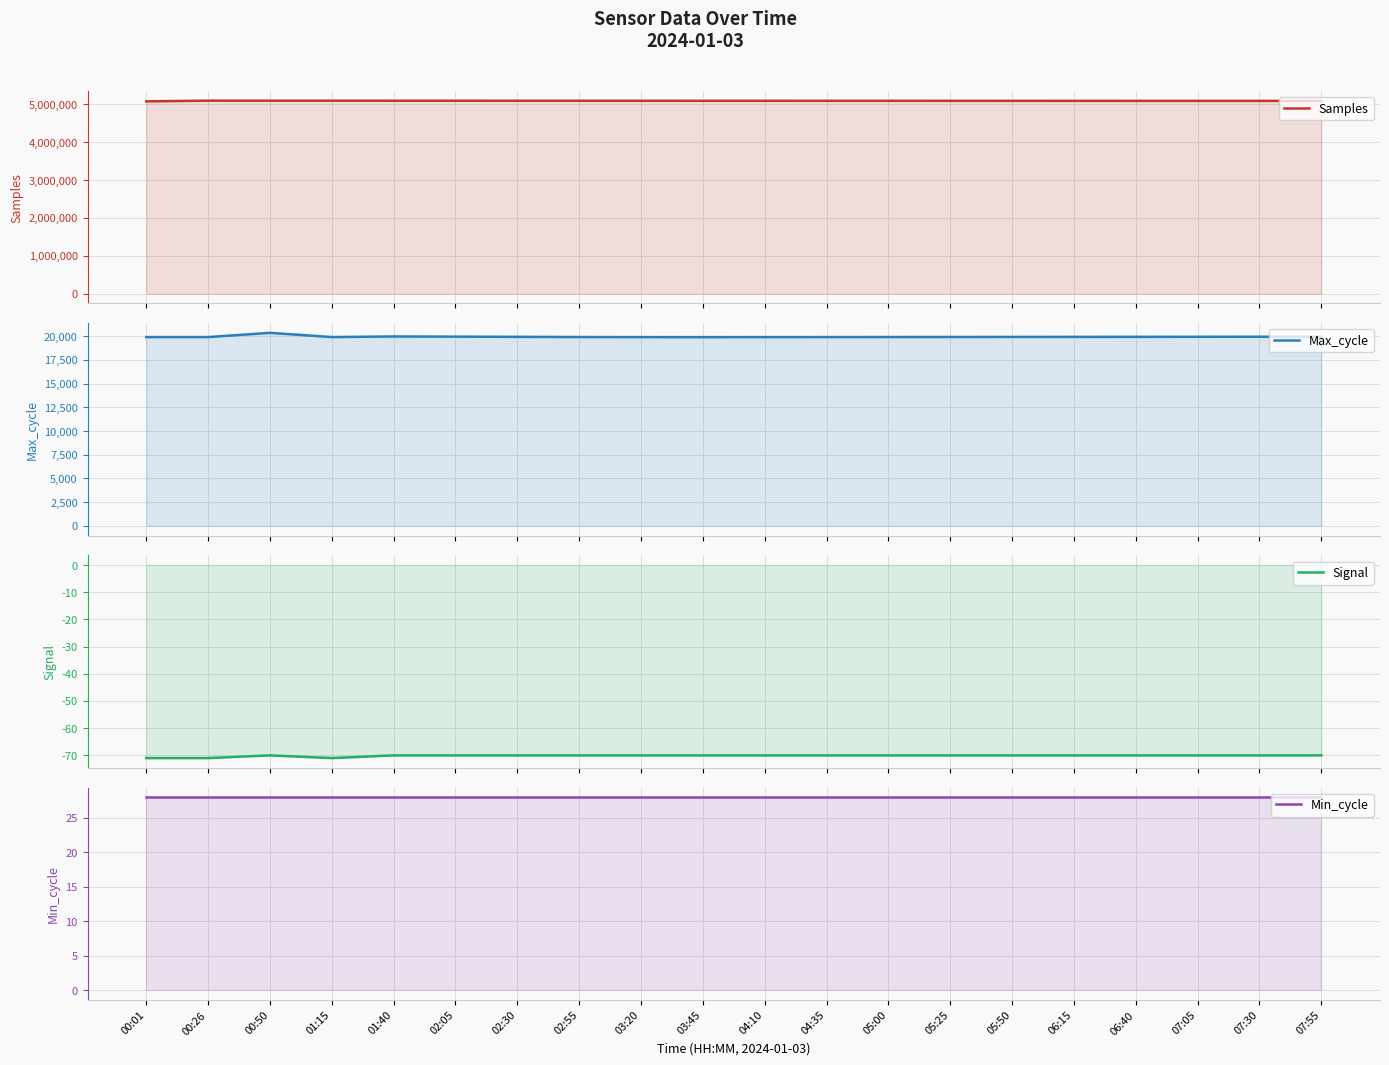

At which category is the sum across all series the highest?

00:26